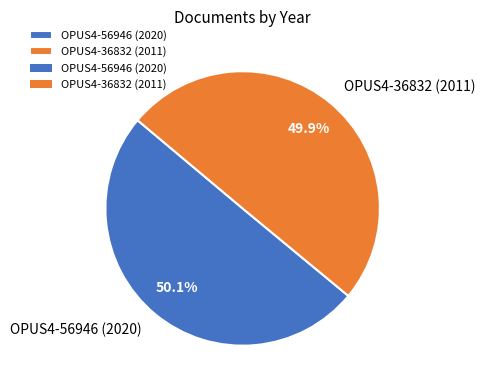

How many segments does this pie chart have?

2